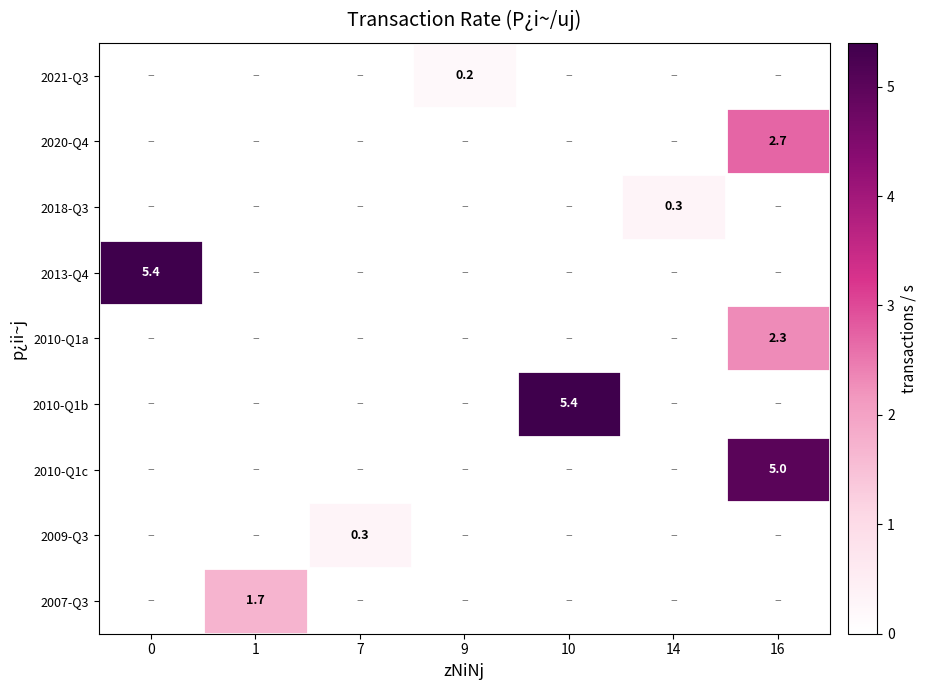

Which series changed the most between 1 and 16?

2010-Q1c